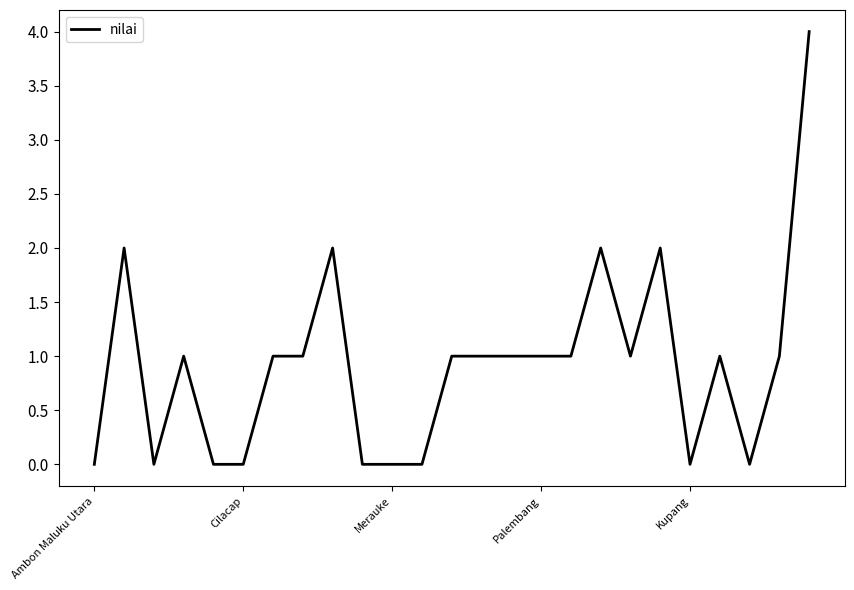

What is the greatest value displayed?

4